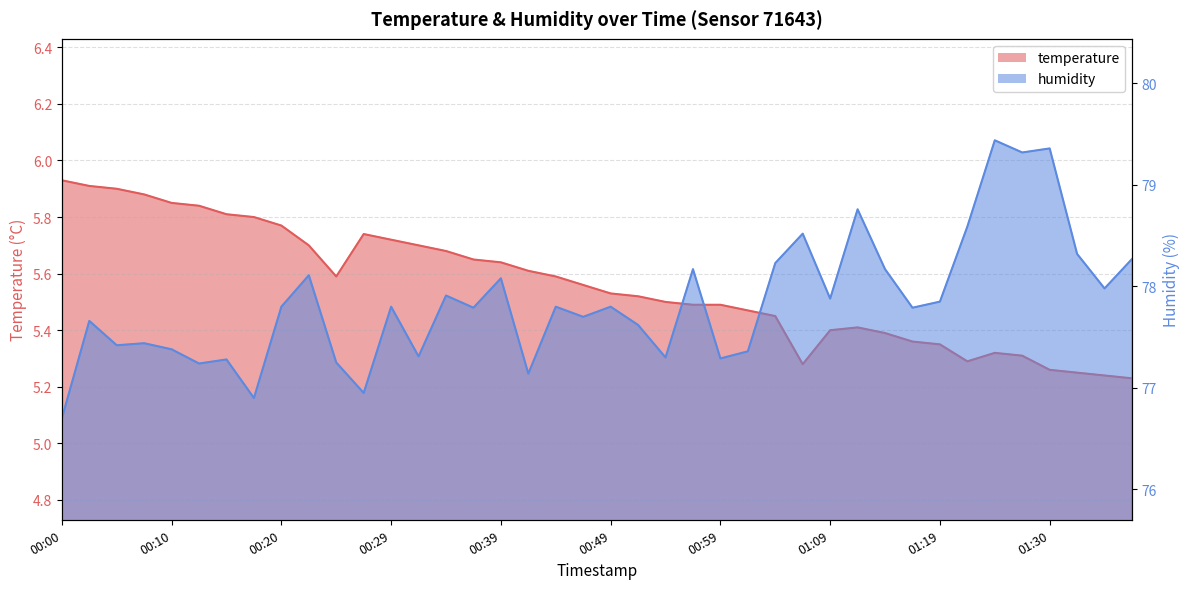

At how many categories does at least one series exceed 54?

40